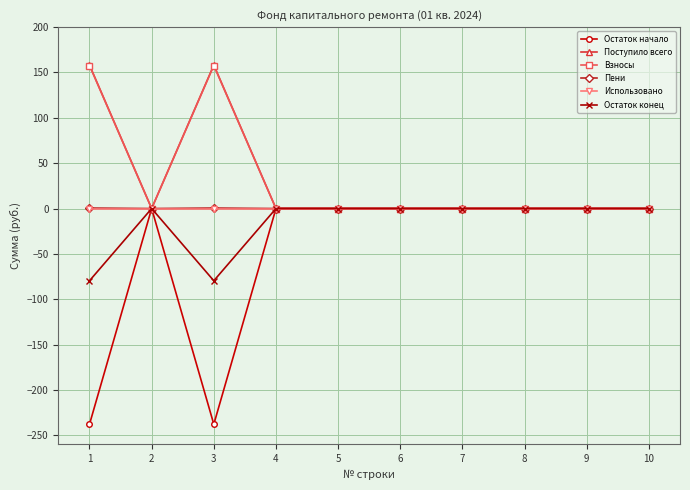

The value of Взносы at 10 is -63.1. True or false?

False